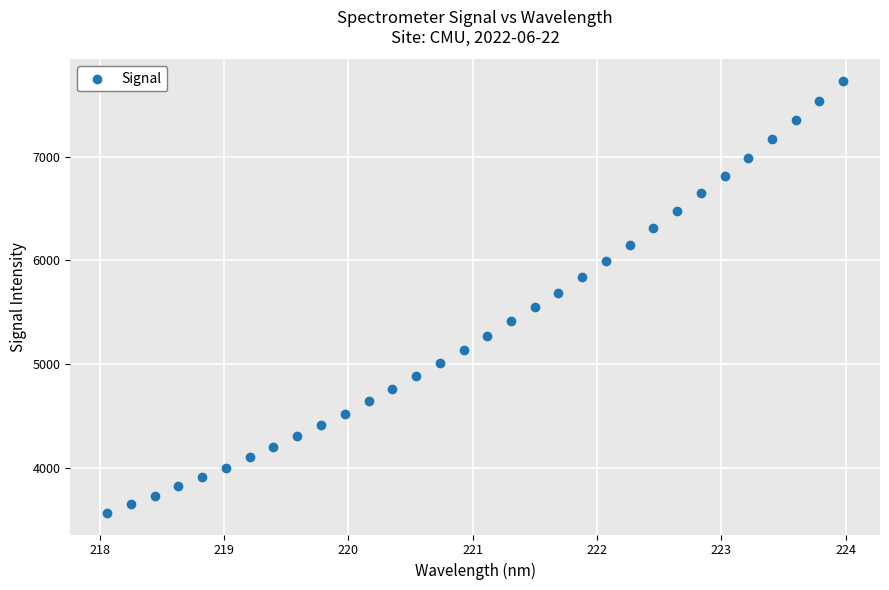

What is the range of Y values (max minus min)?

4168.1